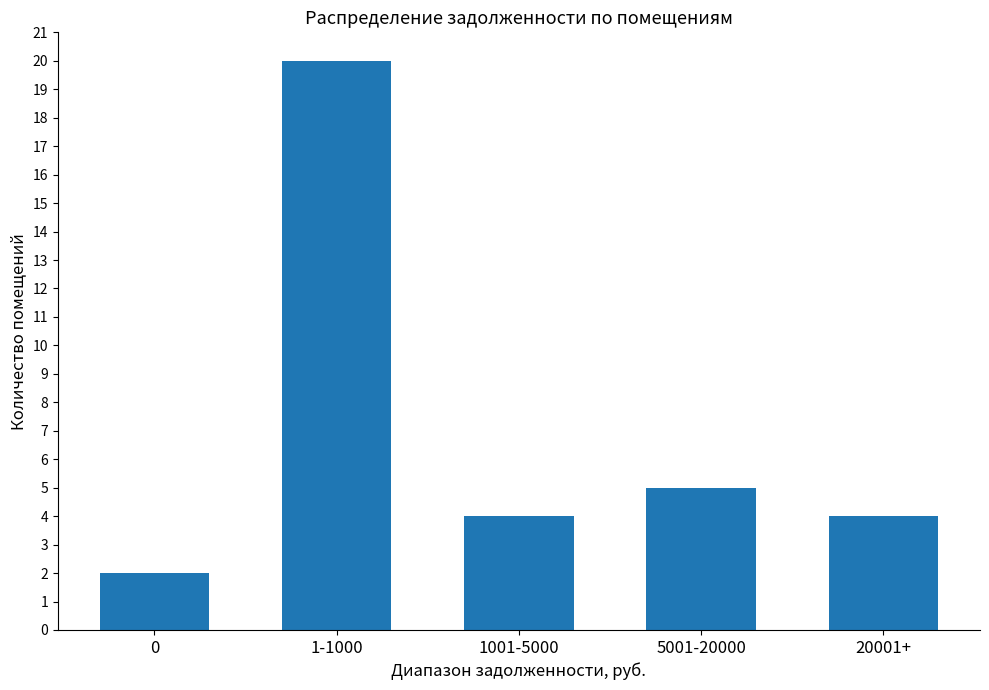

What is the average value?

7